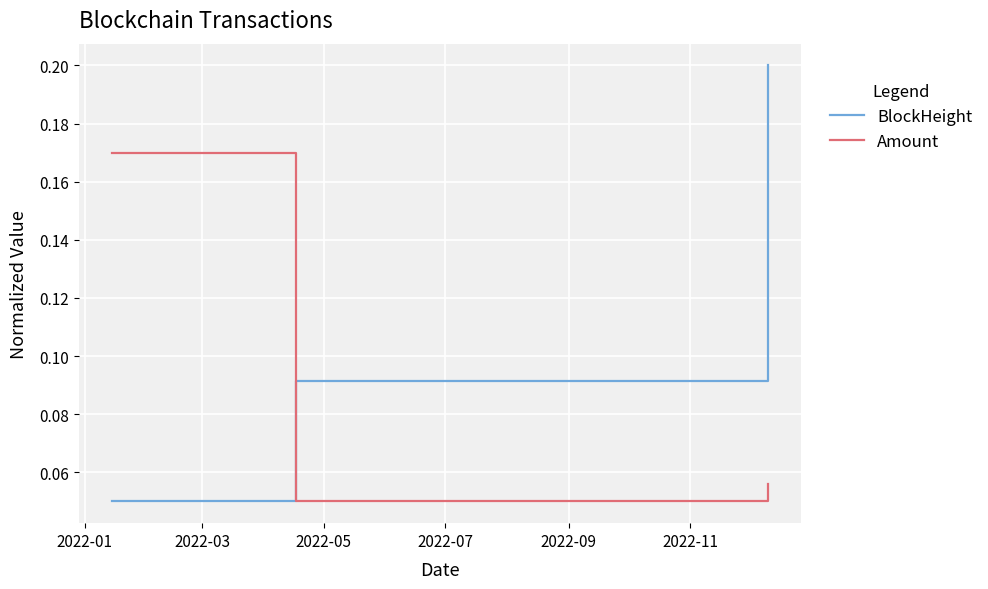

Rank the series by their maximum value, from highest to lowest.

BlockHeight, Amount